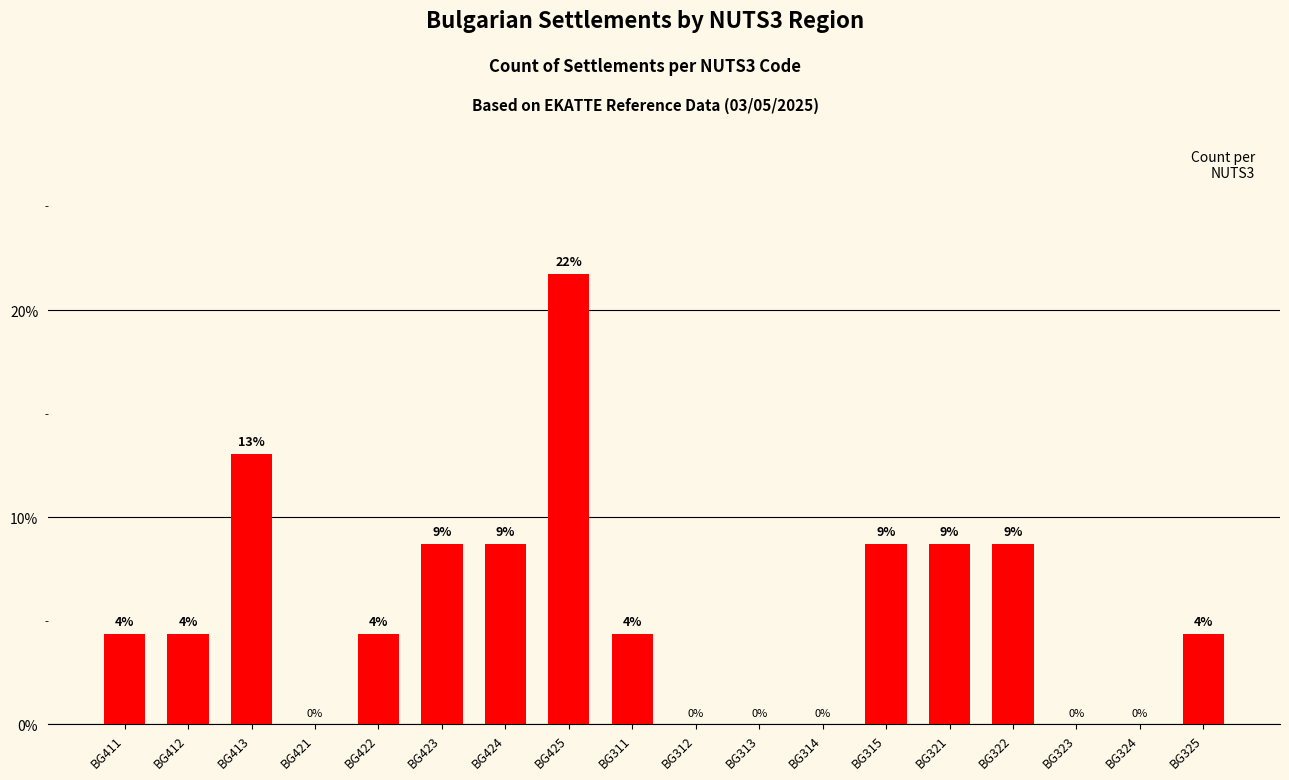

The chart shows a value of 8.7 at BG322. True or false?

True